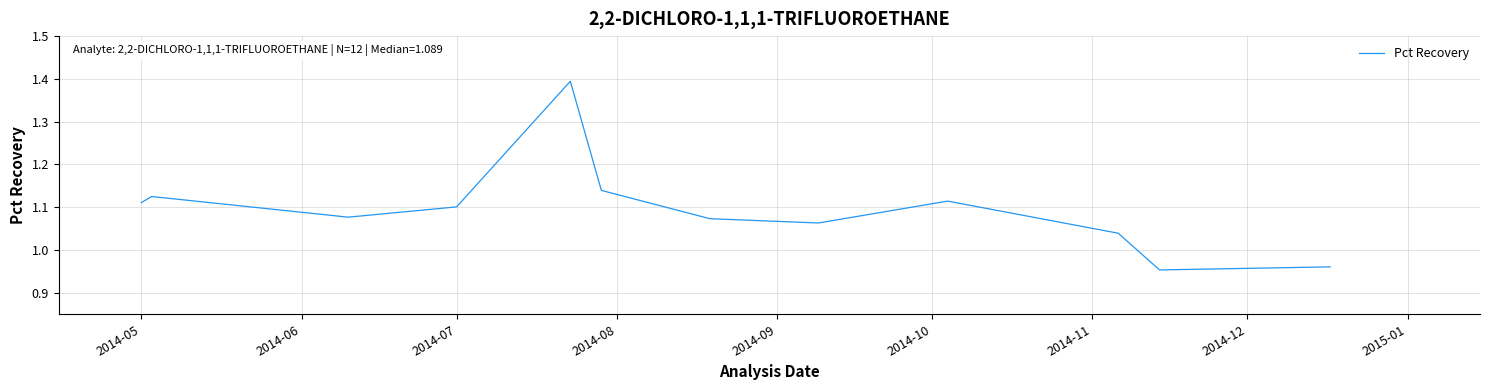

What is the greatest value displayed?

1.4